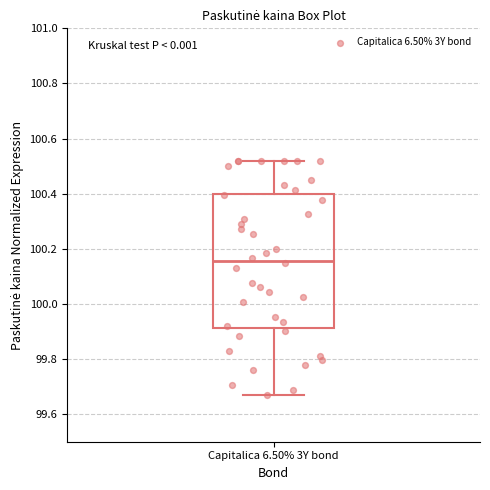

Where does the median line of the box for Capitalica 6.50% 3Y bond sit on the y-axis? The values are not printed on the chart, so give them approximately, as read against the axis.

100.16